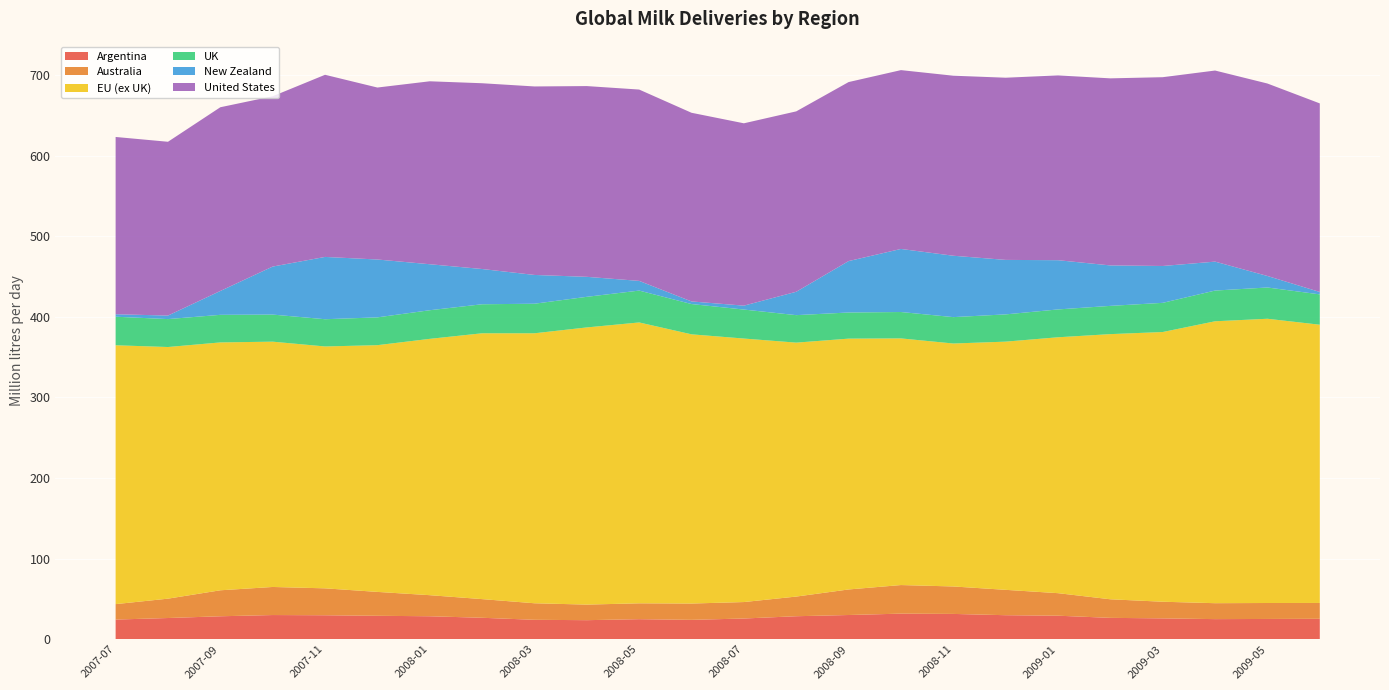

Reading left to right, list all the values displayed in this chart.

Argentina: 24.3	26.2	28.4	29.9	29.7	29.0	28.4	26.5	24.0	23.6	24.8	24.0	25.6	28.5	30.0	31.7	31.3	29.7	29.1	26.4	25.8	24.9	25.1	25.3
Australia: 19.2	24.0	32.2	34.8	33.4	29.6	26.1	23.2	20.5	19.3	19.7	20.2	20.4	24.4	31.7	35.5	34.1	31.5	28.0	23.1	20.6	19.8	19.8	19.6
EU (ex UK): 321.2	312.2	307.6	304.4	300.1	306.1	318.1	329.9	335.0	343.9	348.5	334.0	327.0	315.1	311.2	306.0	301.4	308.0	317.5	329.0	334.7	349.8	352.7	345.2
UK: 35.4	34.6	34.2	33.6	33.8	34.5	35.5	36.0	36.7	38.0	39.5	37.6	36.0	34.1	32.4	32.7	32.8	33.8	34.5	35.0	36.2	38.1	38.8	37.6
New Zealand: 3.1	4.4	29.6	59.6	77.3	71.8	57.1	43.7	35.7	24.8	12.0	3.2	4.9	29.0	63.8	78.3	76.2	67.6	61.1	50.2	45.7	35.9	14.3	3.0
United States: 220.0	215.6	228.0	211.3	226.0	213.4	227.0	230.5	233.9	236.7	237.4	234.1	226.2	223.8	222.1	221.9	223.4	226.1	229.3	232.1	234.2	237.1	238.8	234.0